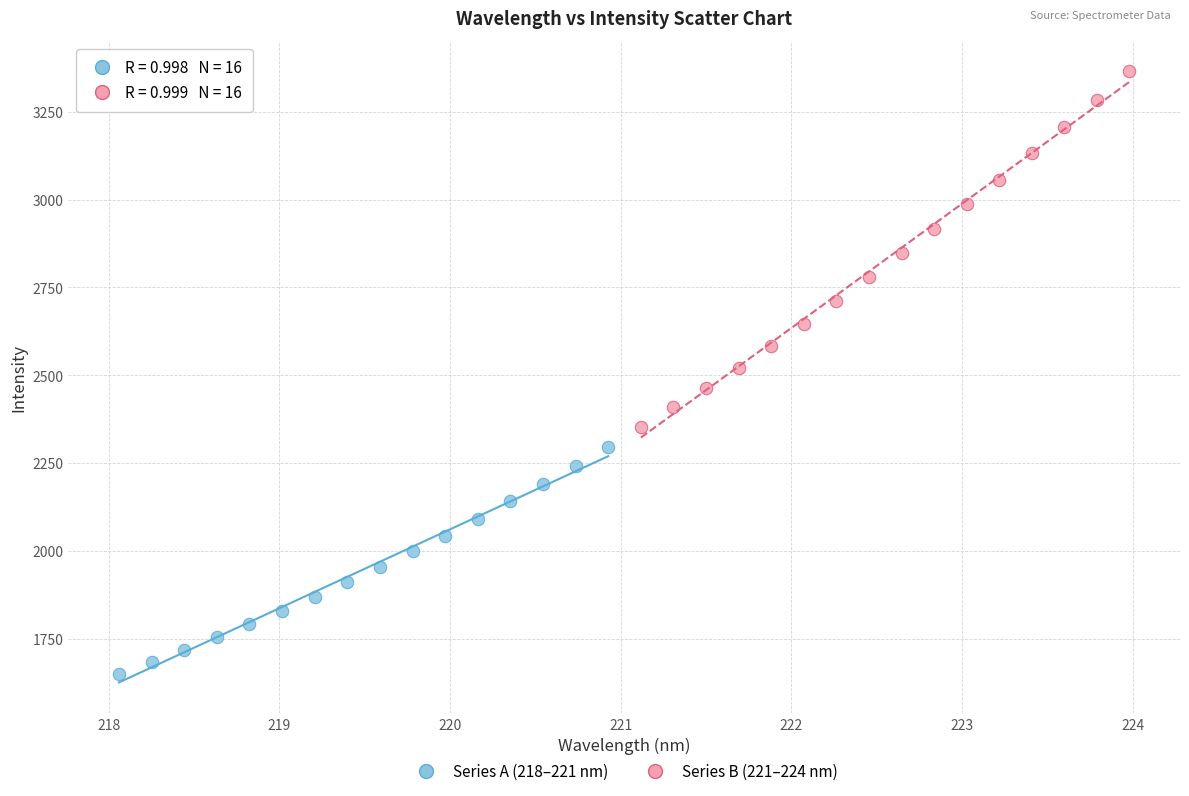

Which series has the widest spread of Y values?

Series B (221–224 nm)